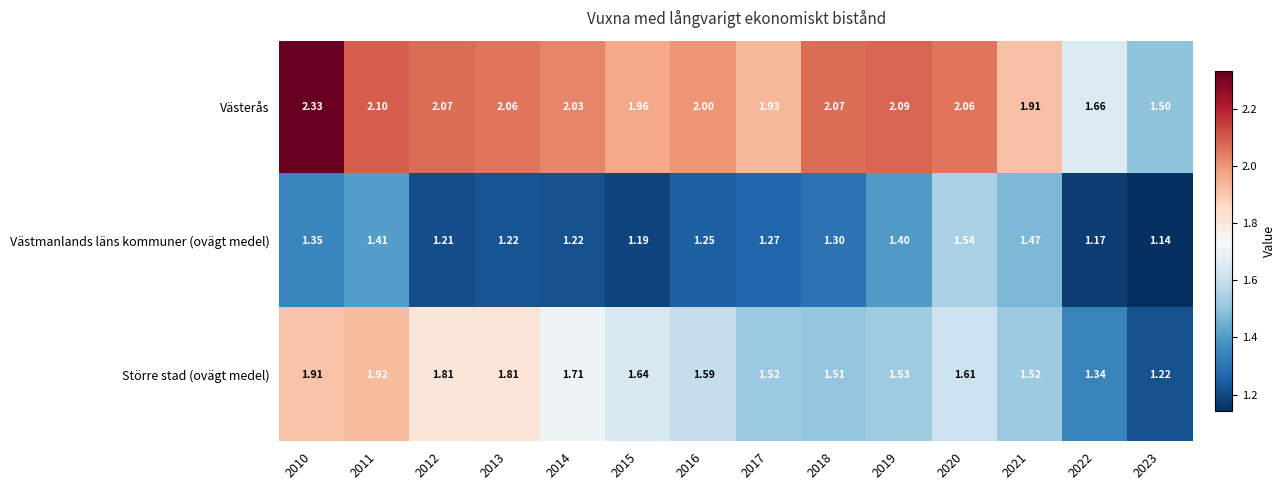

Rank the series by their maximum value, from highest to lowest.

Västerås, Större stad (ovägt medel), Västmanlands läns kommuner (ovägt medel)